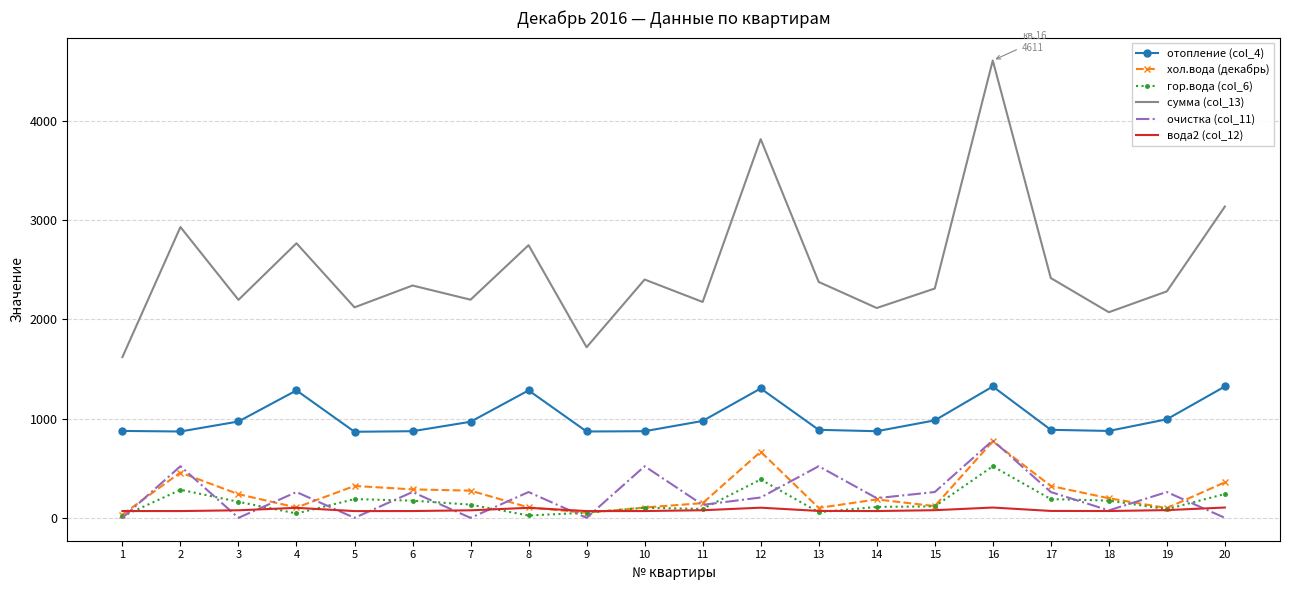

What is the sum of all отопление (col_4) values?

20176.8